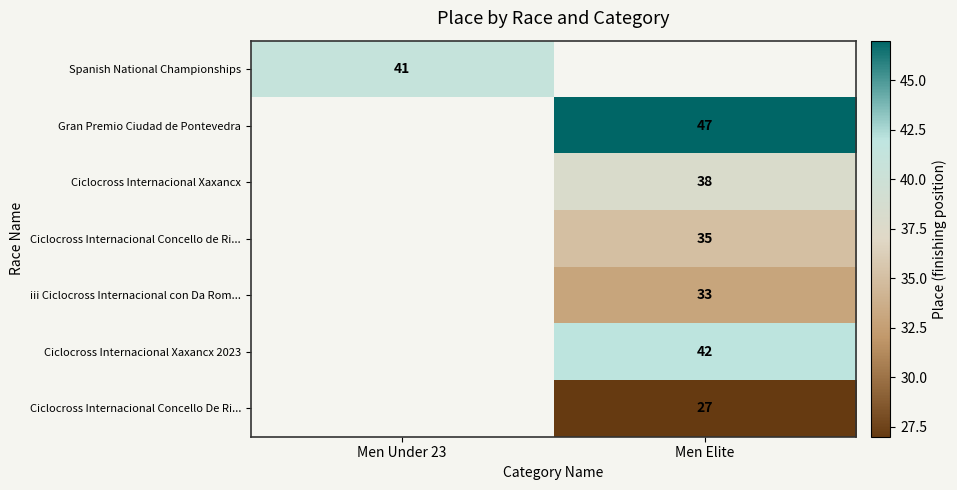

Is it true that Ciclocross Internacional Concello de Ri... equals 35 at Men Elite?

True